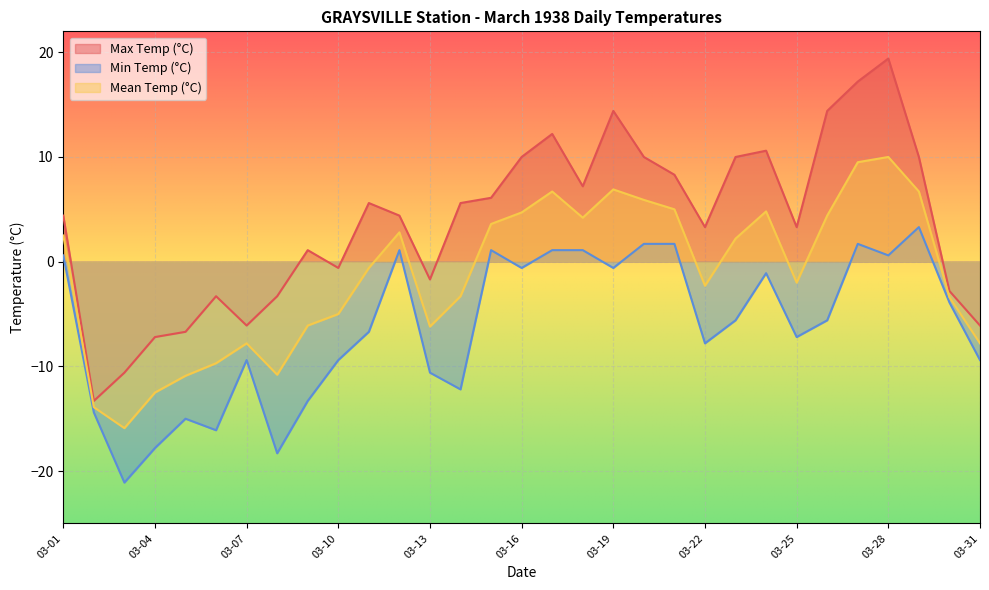

List the series in order of their peak value, highest first.

Max Temp (°C), Mean Temp (°C), Min Temp (°C)